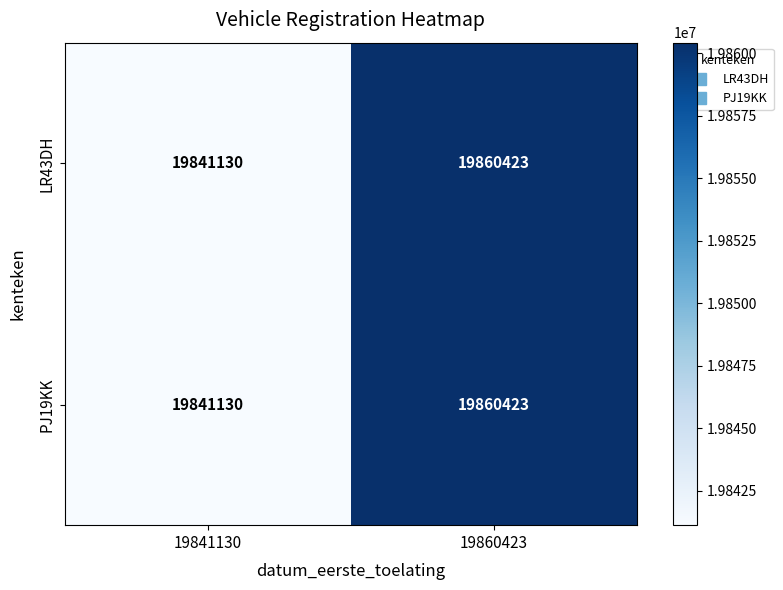

Rank the categories by LR43DH value from highest to lowest.

19860423, 19841130